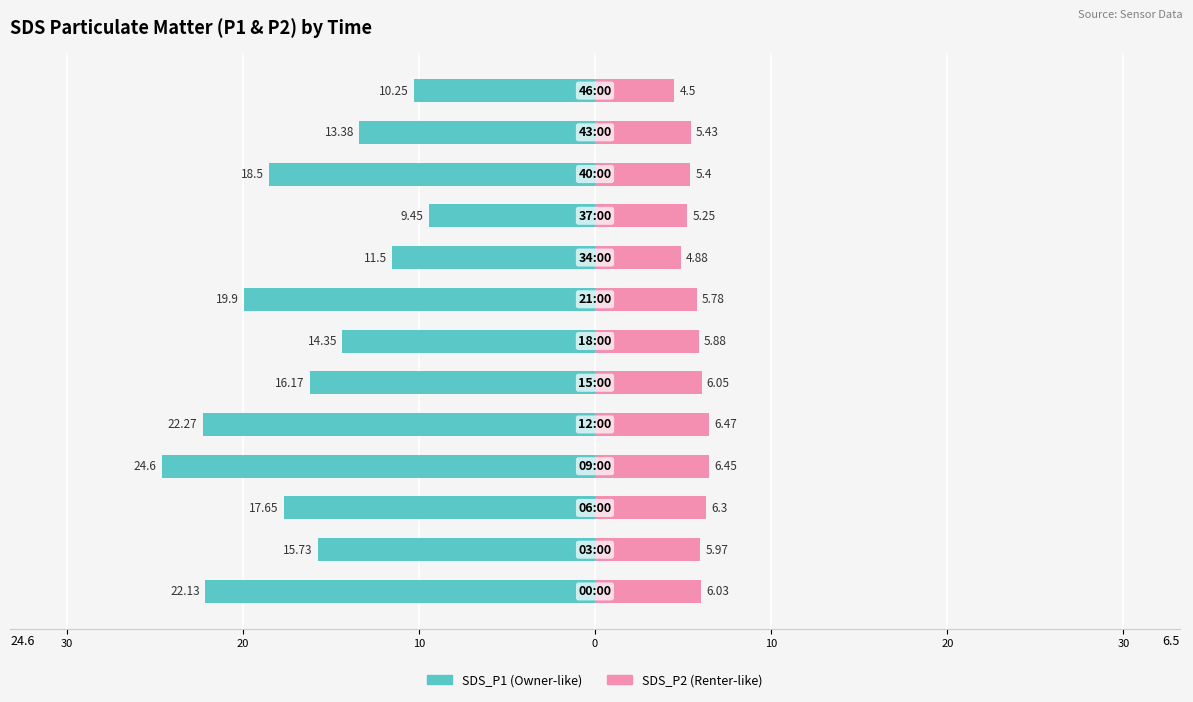

What is the value of the SDS_P2 bar at the 2nd from the left?

6.0